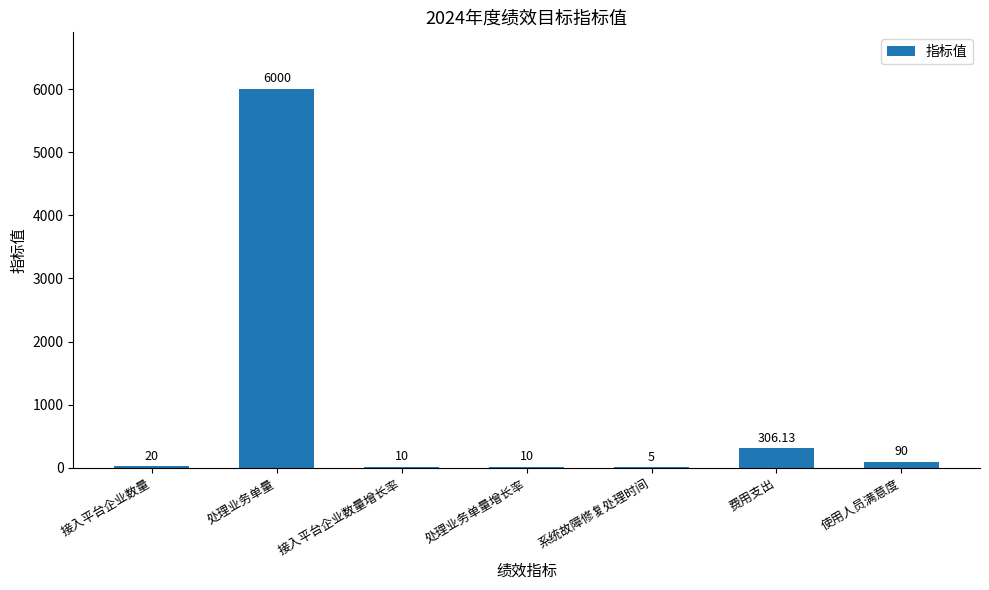

True or false: the data shows 90.0 at 使用人员满意度.

True